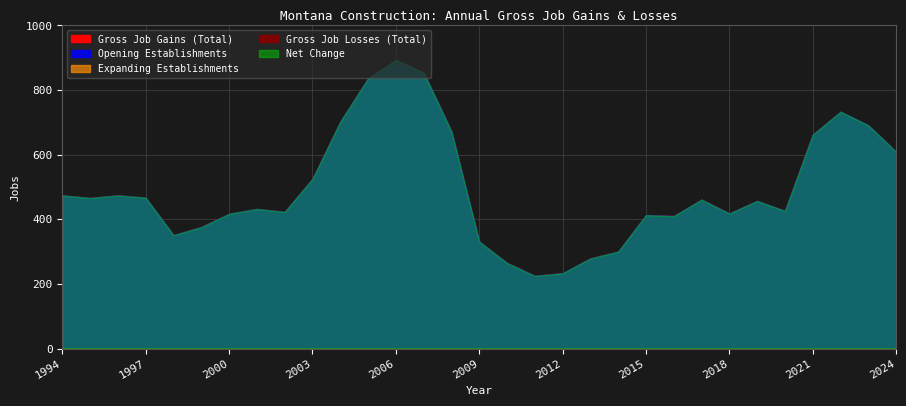

What is the lowest value of the Opening Establishments series?

225